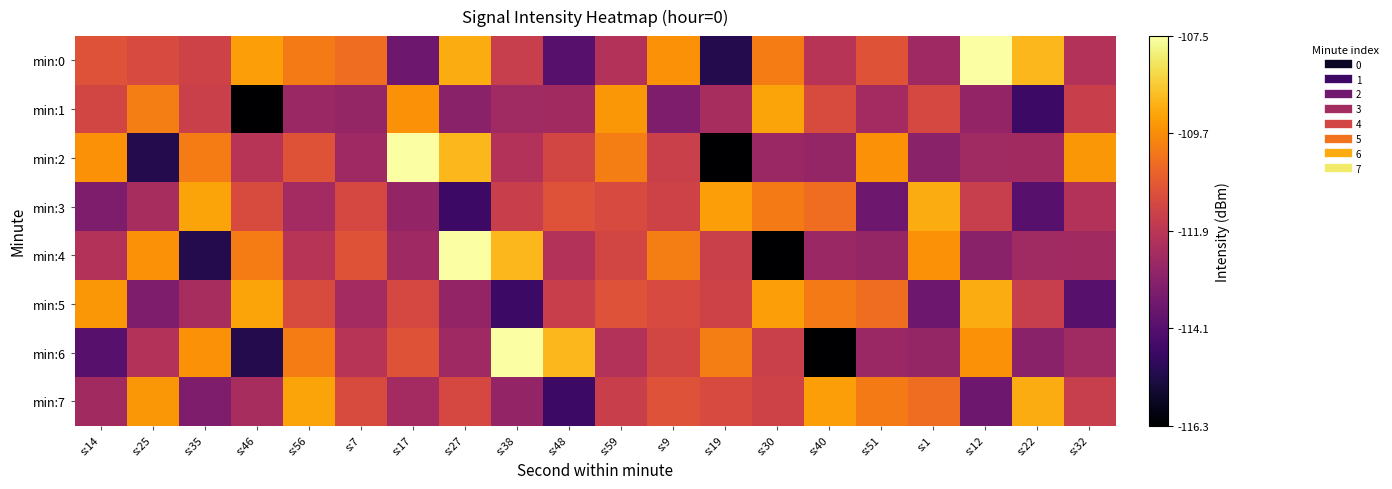

What is the smallest value displayed?

-116.3